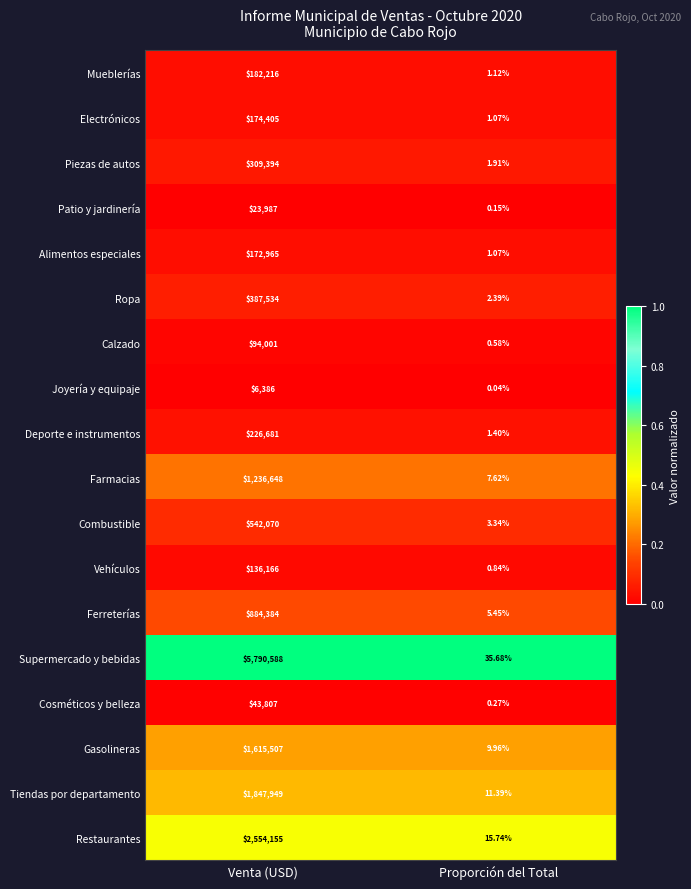

Which series has the widest spread of values?

Supermercado y bebidas